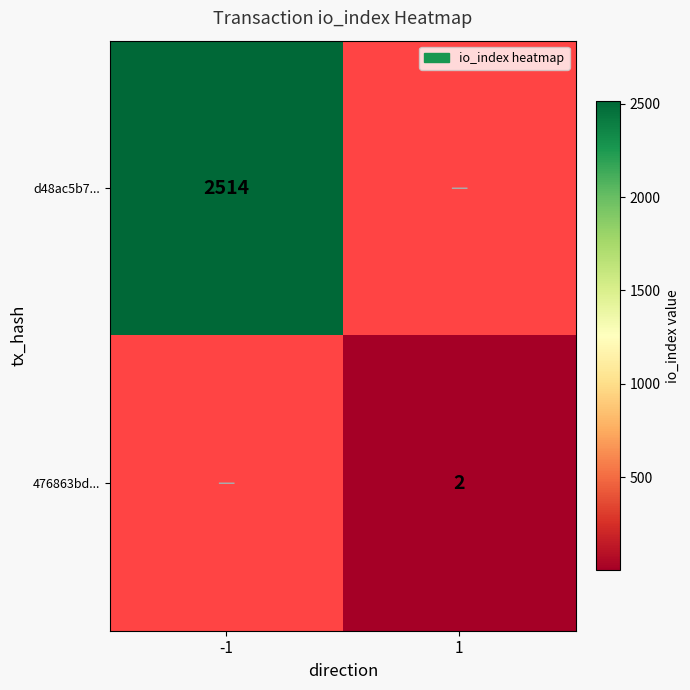

True or false: 476863bd... has a value of 2 at 1.

True